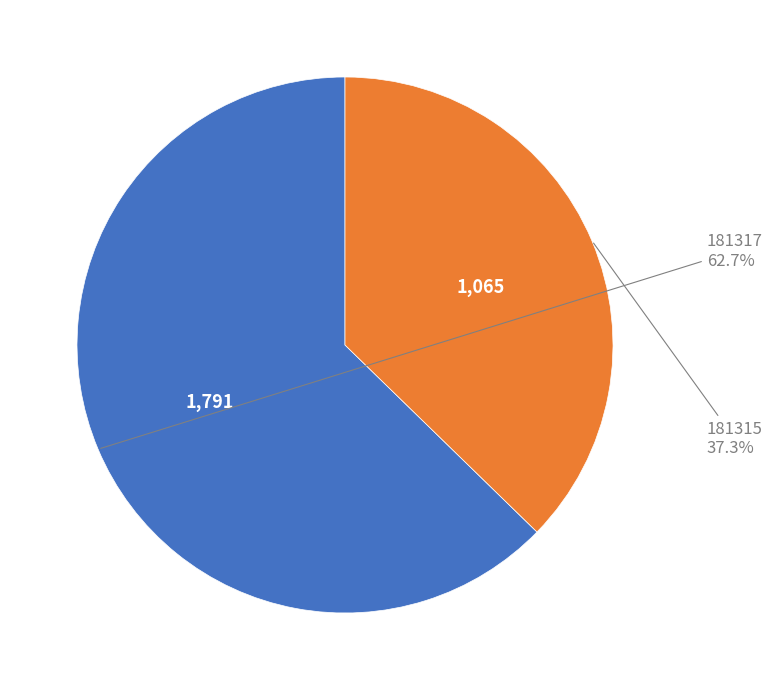

Is there a majority slice in this chart?

Yes